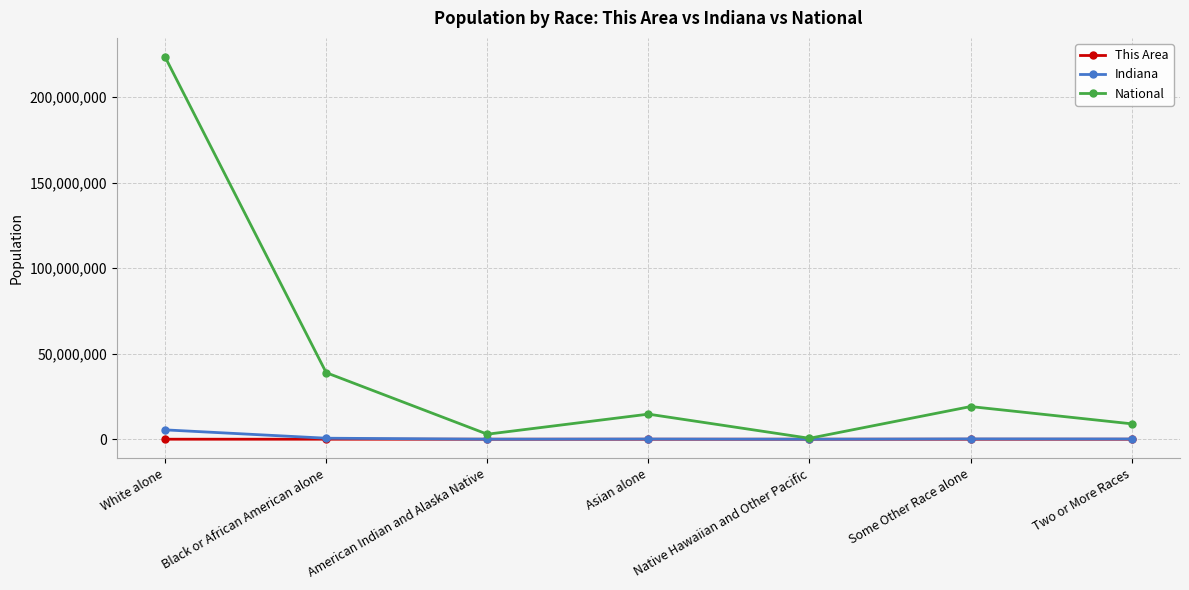

How many data points does each series have?

7